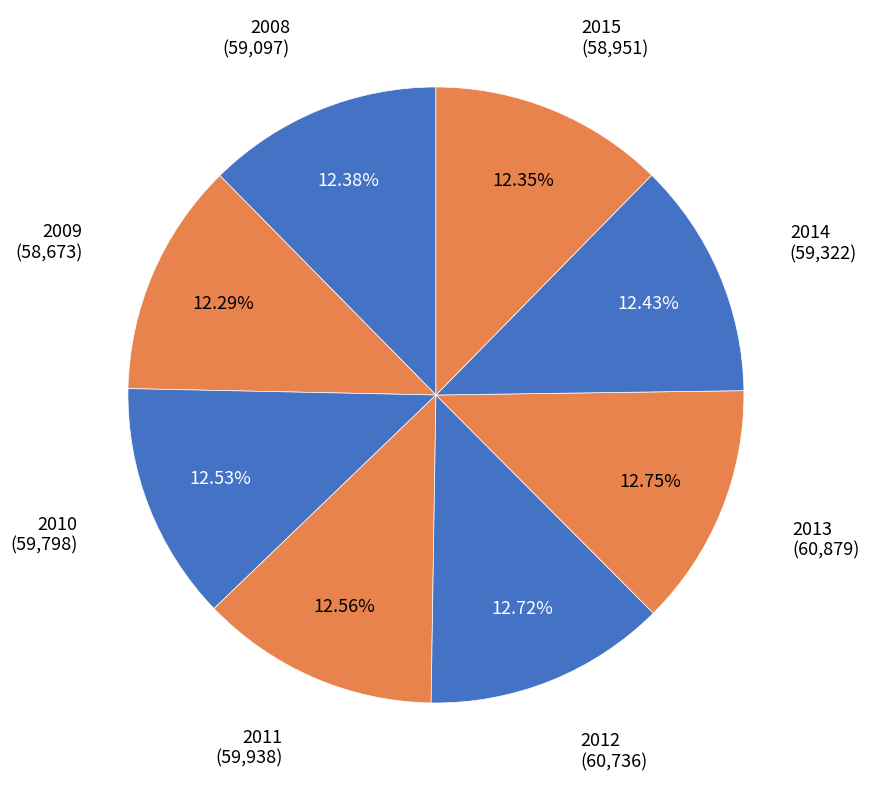

To the nearest percent, what percentage of the pie is 2008?

12%